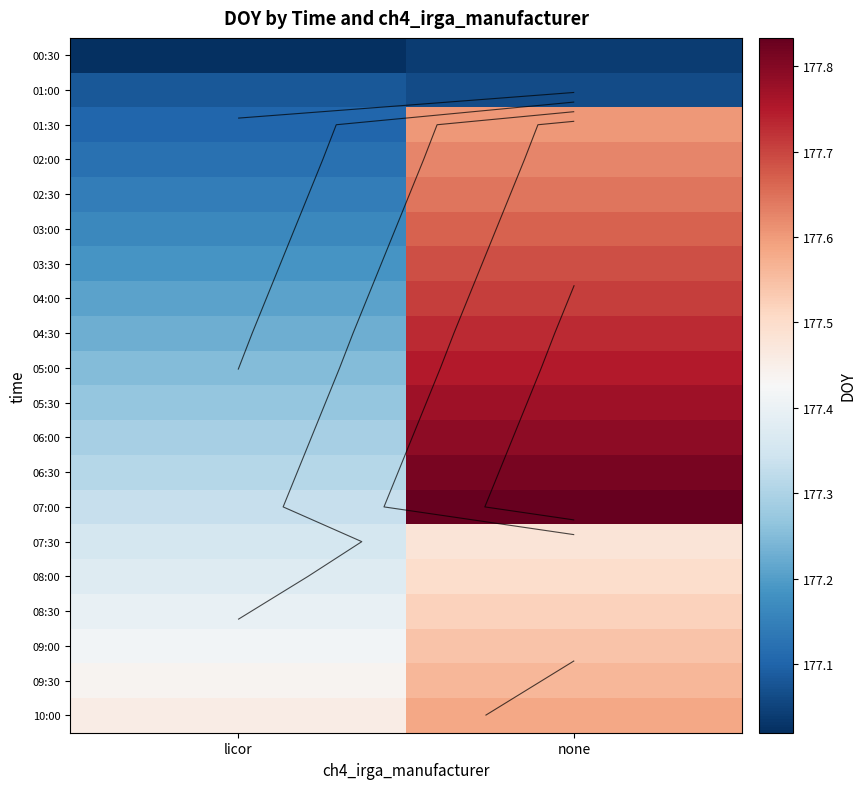

The value of 05:30 at licor is 274.5. True or false?

False